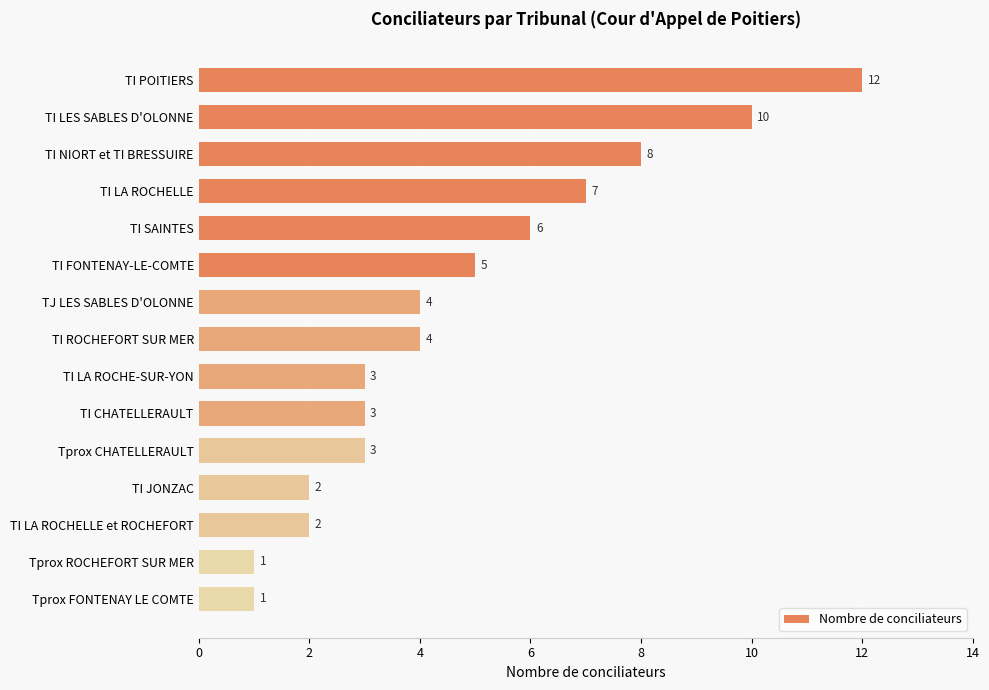

What is the value of the 2nd bar from the top?

10